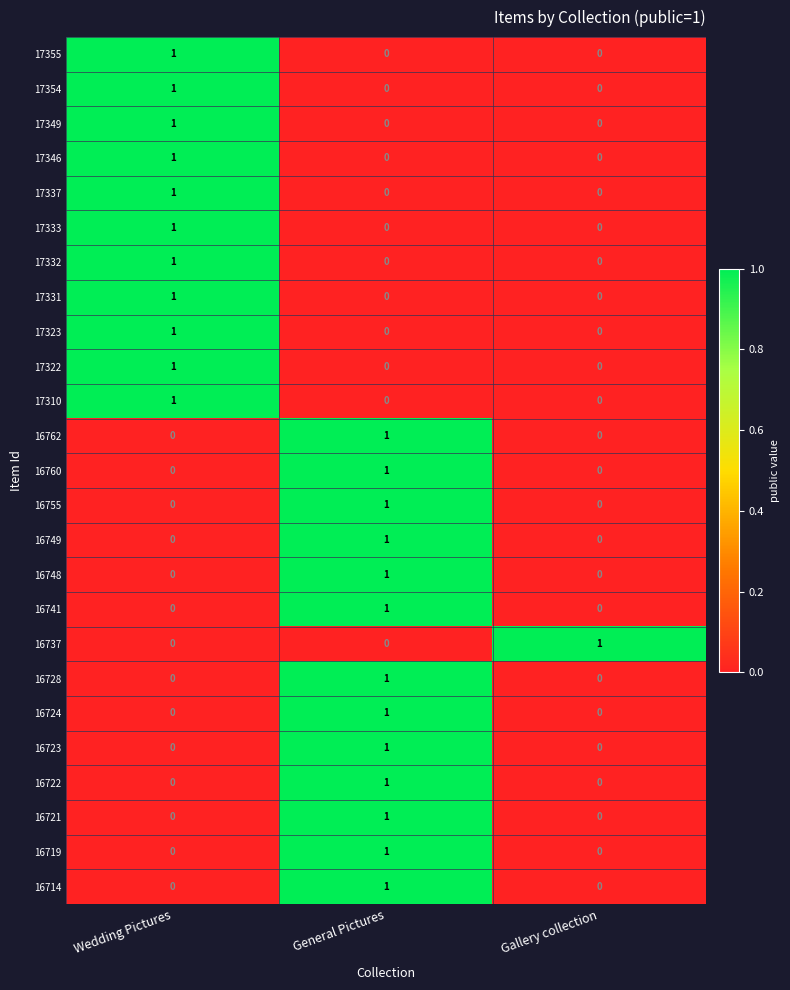

The value of 16721 at General Pictures is 2. True or false?

False